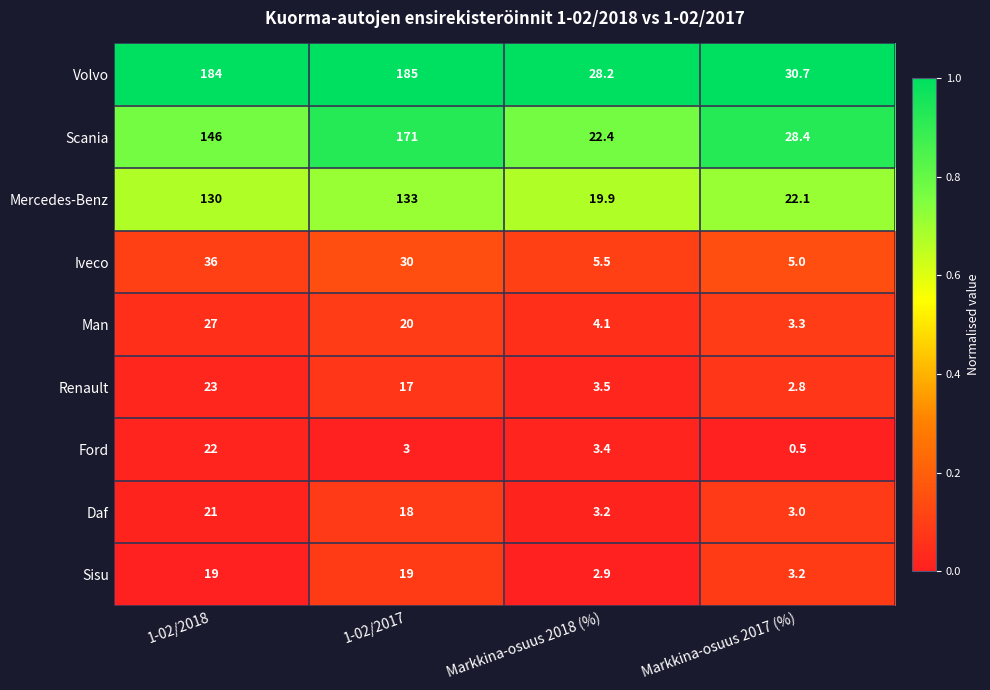

Between 1-02/2018 and 1-02/2017, which series saw the biggest shift?

Scania